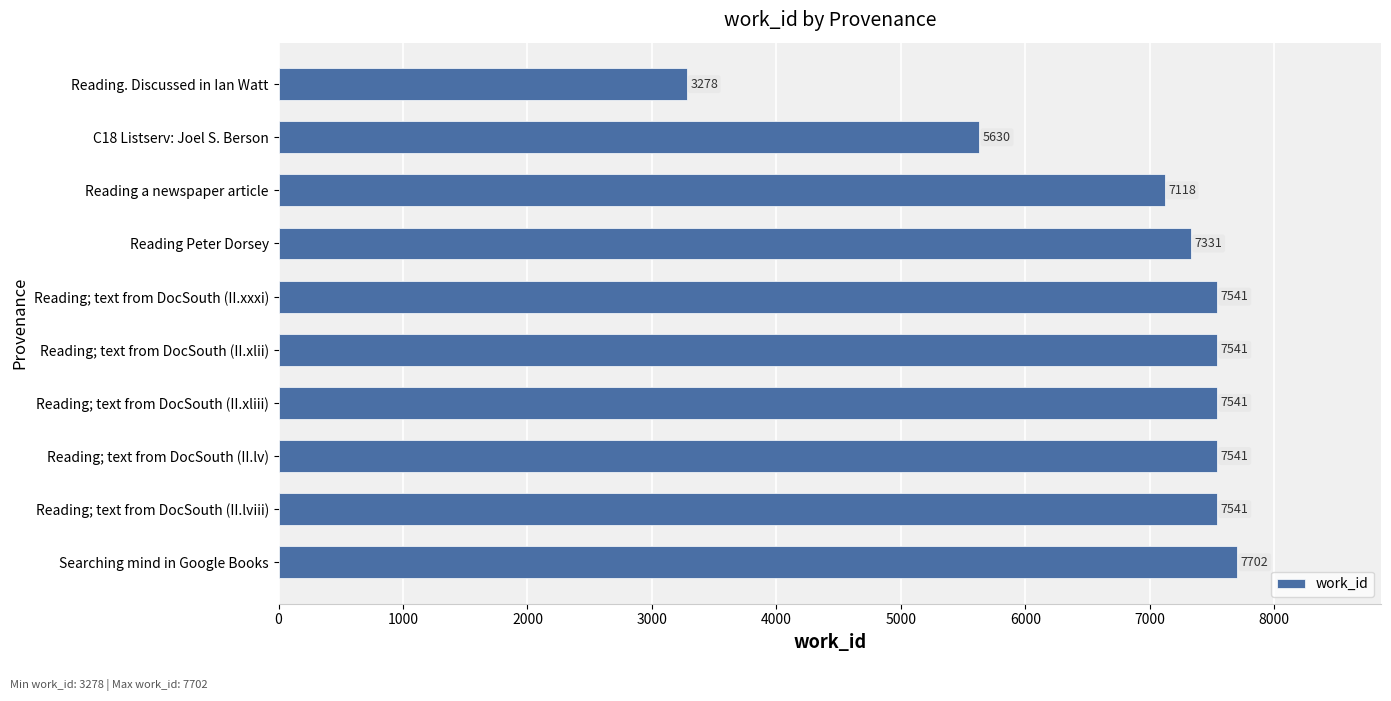

Between Reading; text from DocSouth (II.lv) and Reading. Discussed in Ian Watt, which is larger?

Reading; text from DocSouth (II.lv)